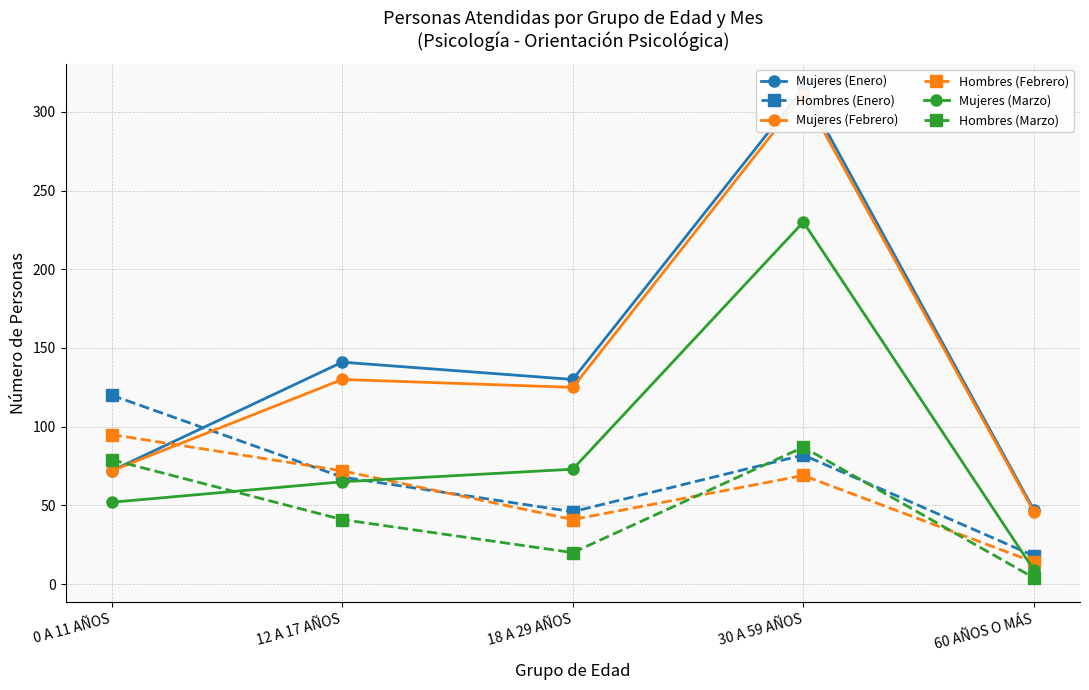

True or false: Mujeres (Enero) has a value of 239 at 12 A 17 AÑOS.

False